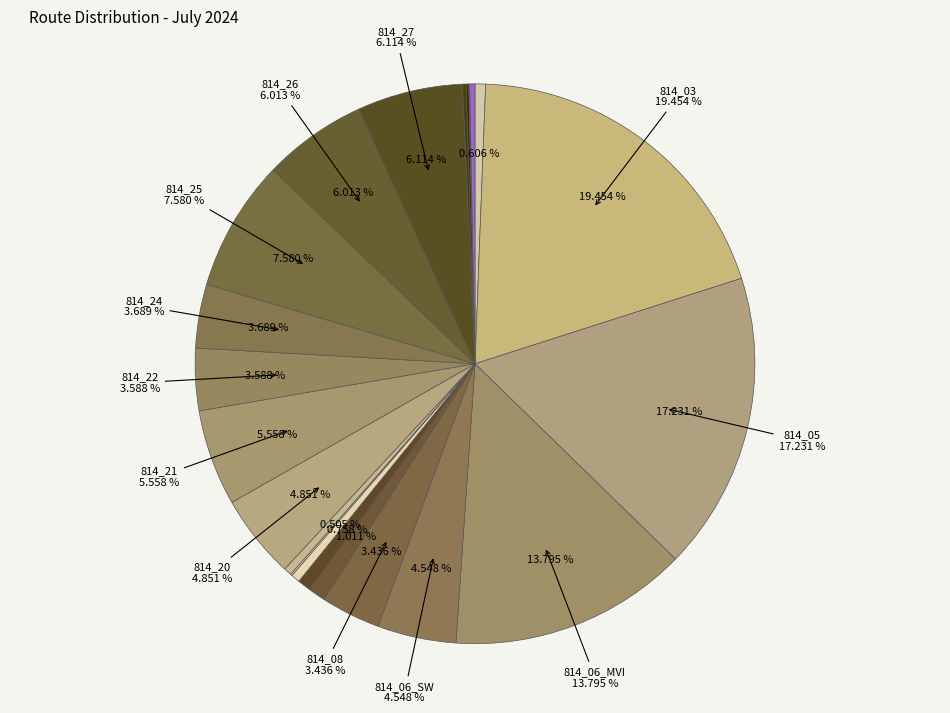

Rank the categories by value from lowest to highest.

824_02, 814_17, 814_29, 814_28, 867_03F, 814_19, 814_13, 814_02, 814_12, 814_09, 814_08, 814_22, 814_24, 814_06_SW, 814_20, 814_21, 814_26, 814_27, 814_25, 814_06_MVI, 814_05, 814_03